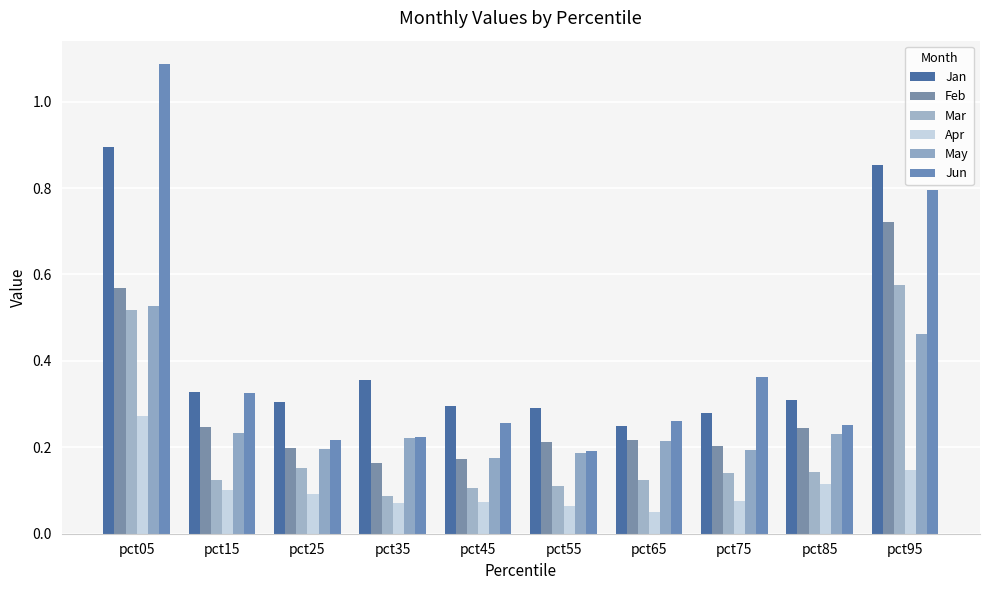

Between pct05 and pct75, which series saw the biggest shift?

Jun